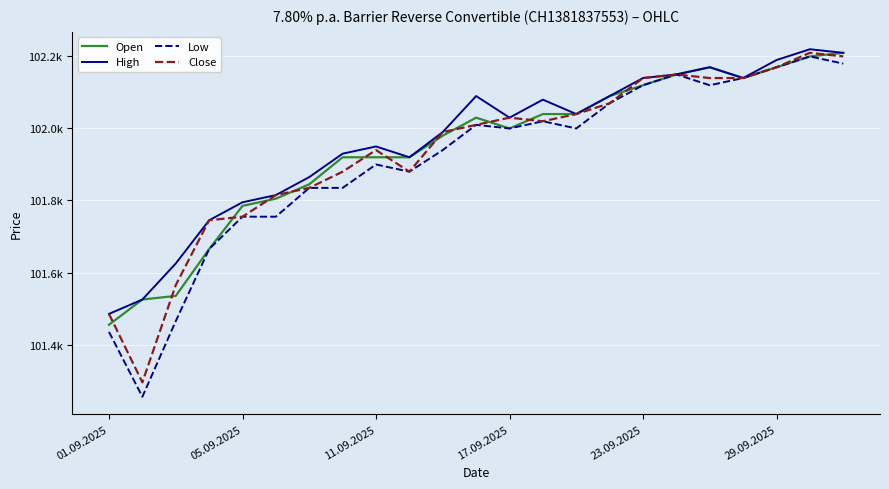

At which category is the sum across all series the highest?

21